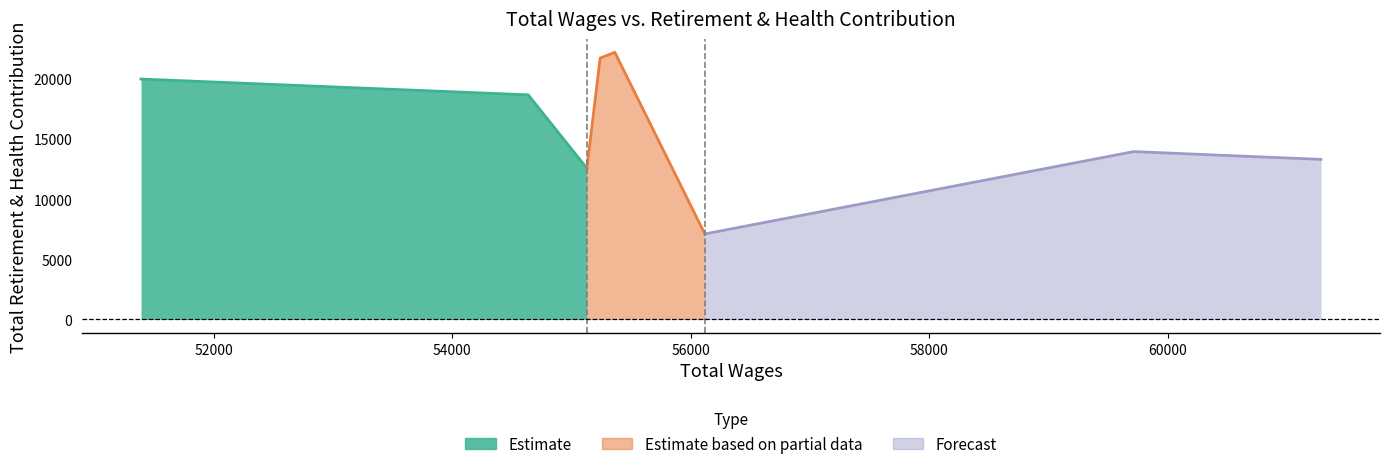

At which label is the value closest to 14650?

59715.0